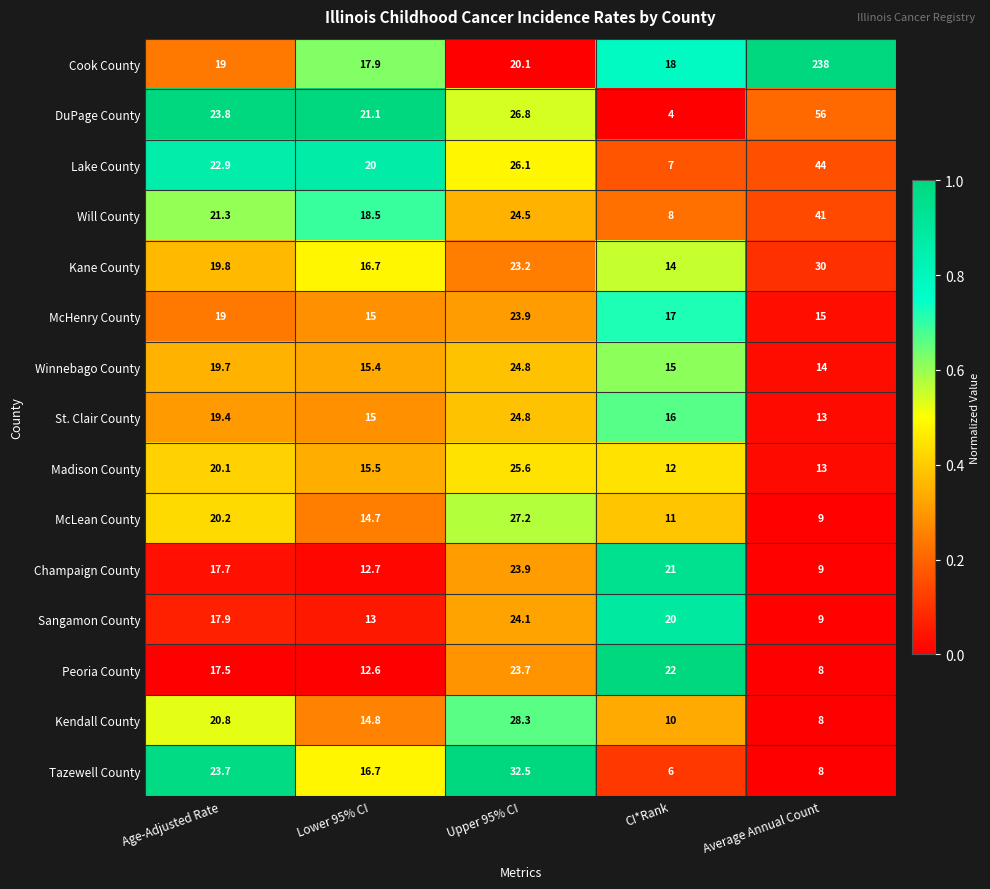

At which category is the sum across all series the highest?

Average Annual Count